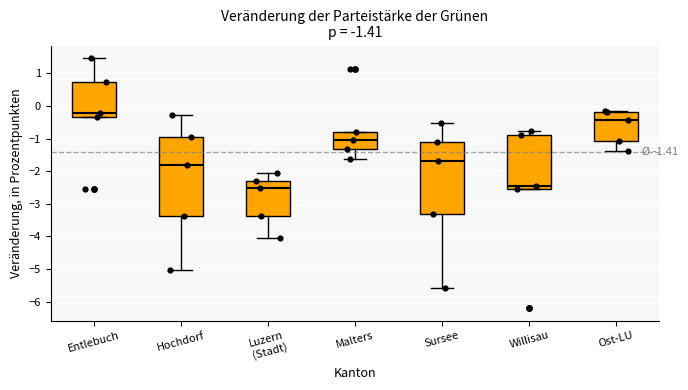

Which box has the highest median line?

Entlebuch